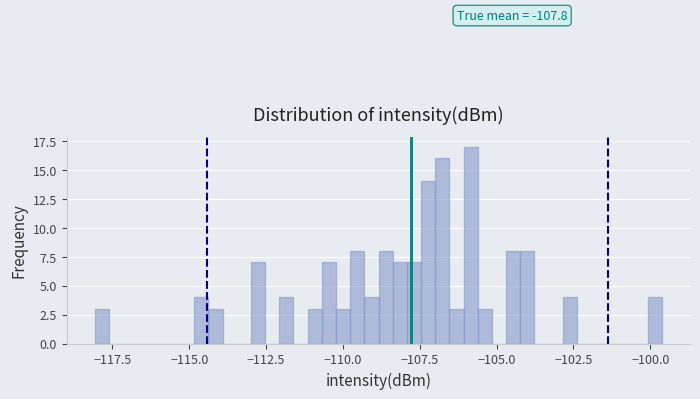

Read against the x-axis, roughly where is the centre of the tallest bar?

-106.0